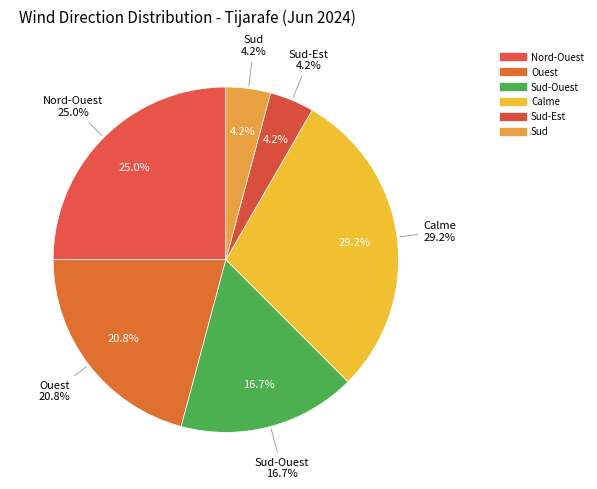

Is there any slice that represents more than half of the pie?

No